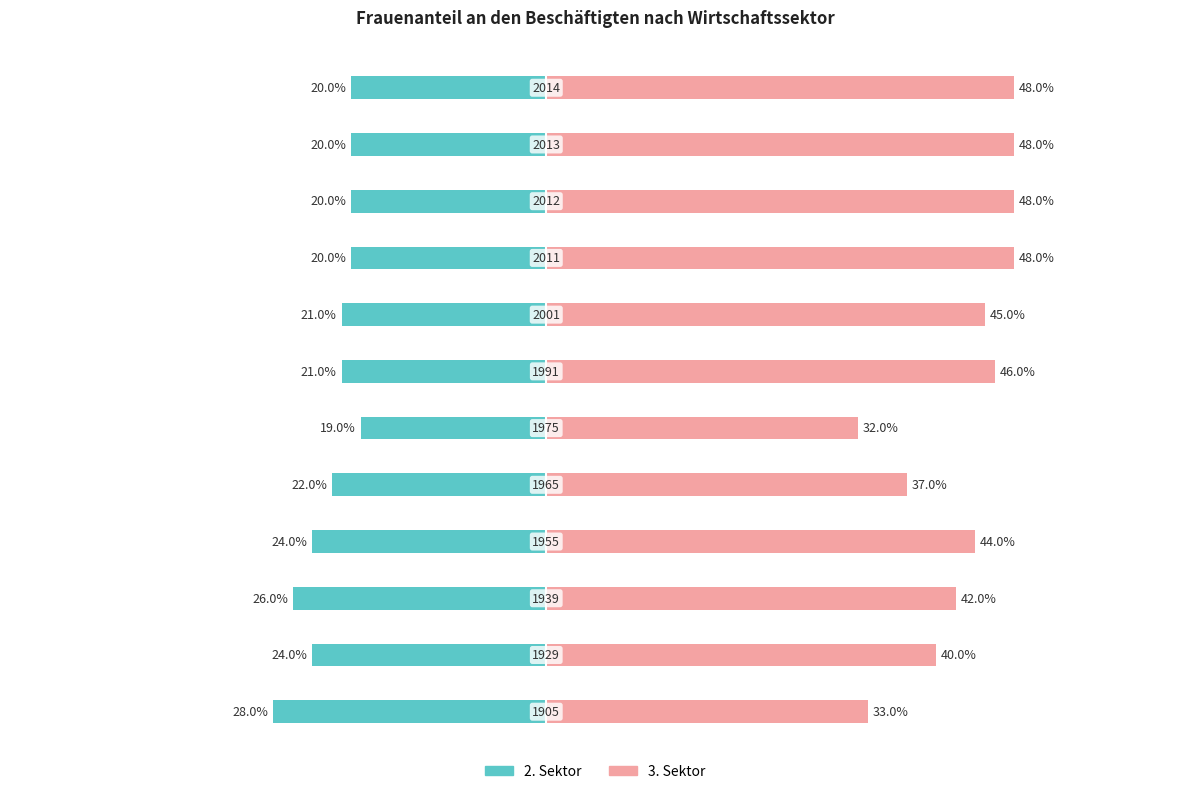

How many groups of bars are there?

12